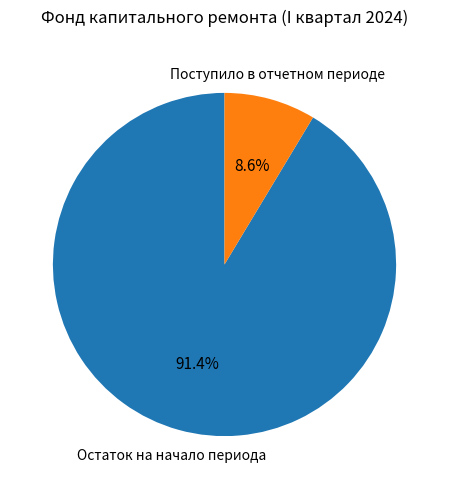

How many segments does this pie chart have?

2